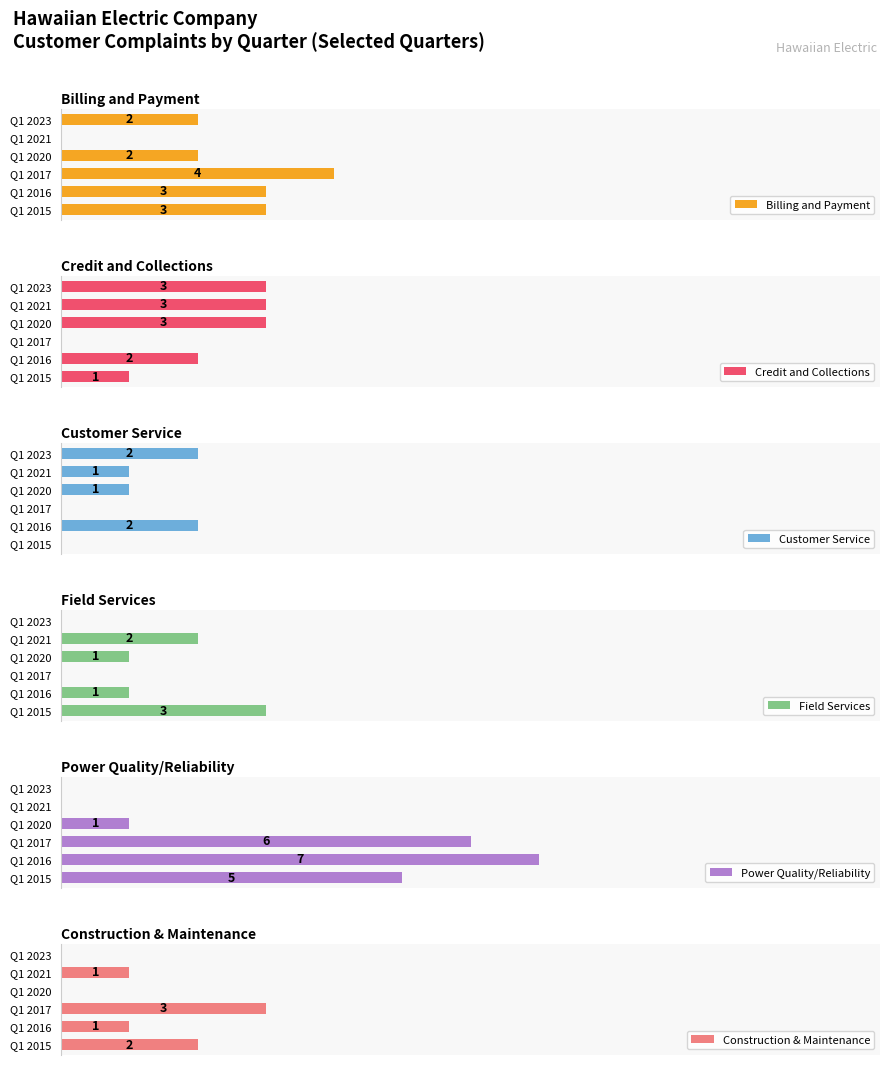

Count the Construction & Maintenance values in the range 0 to 2.

5